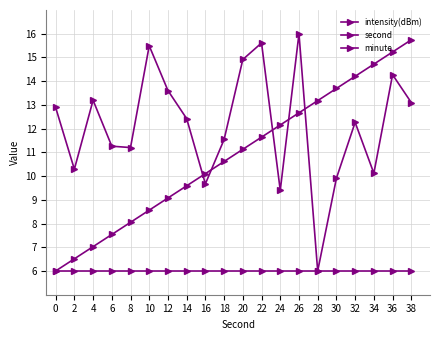

Does the chart have visible grid lines?

Yes